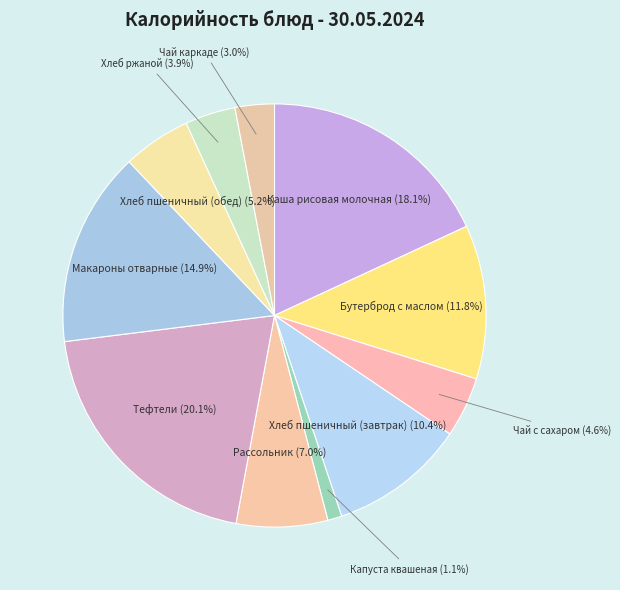

Does any single category account for the majority?

No